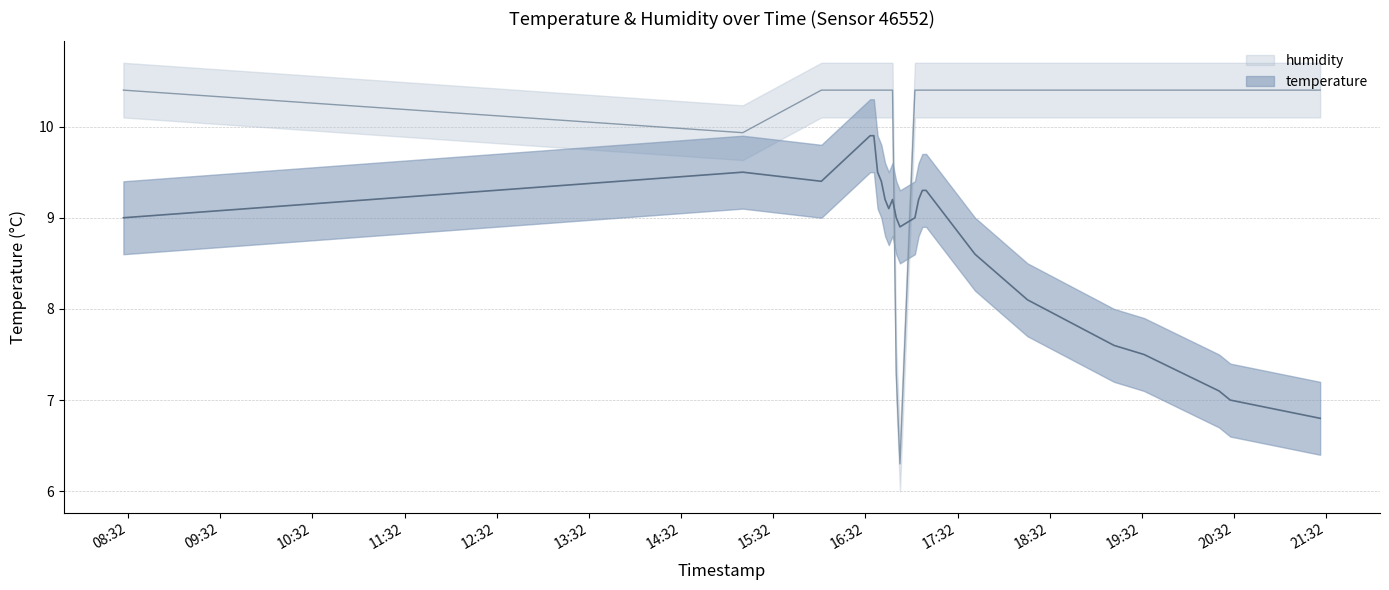

Is this an area chart (filled region under the line)?

No